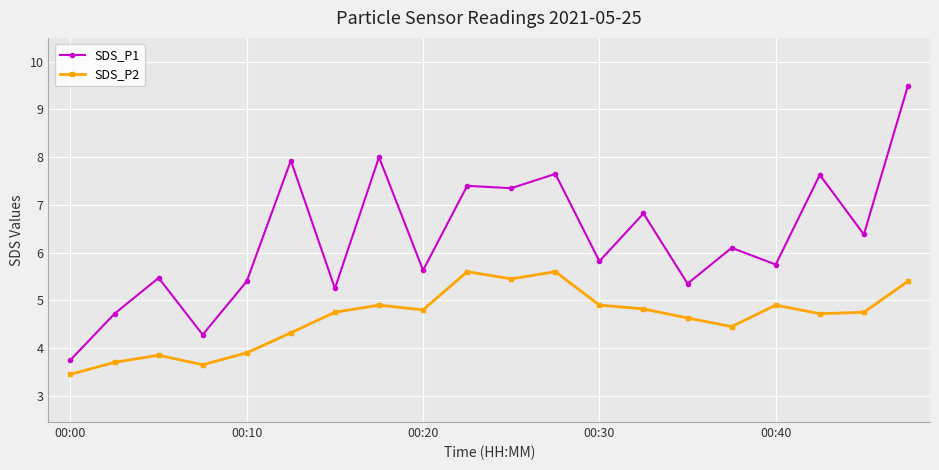

What is the value of the SDS_P2 point at the 14th from the left?

4.8